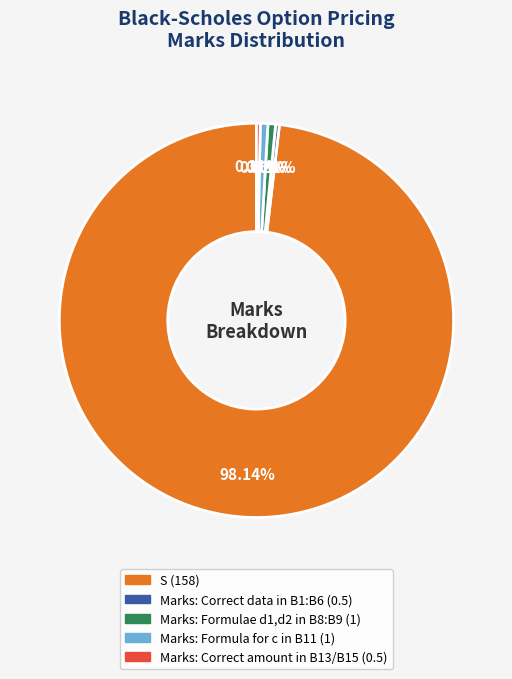

The S slice represents 98% of the pie. True or false?

True